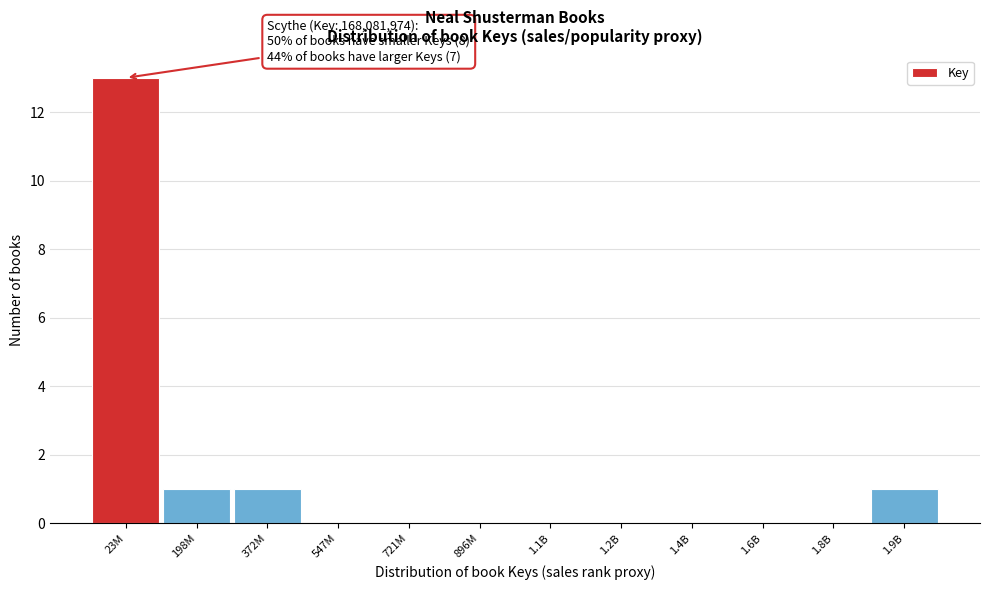

Reading left to right, list all the values displayed in this chart.

23M=13	198M=1	372M=1	547M=0	721M=0	896M=0	1.1B=0	1.2B=0	1.4B=0	1.6B=0	1.8B=0	1.9B=1